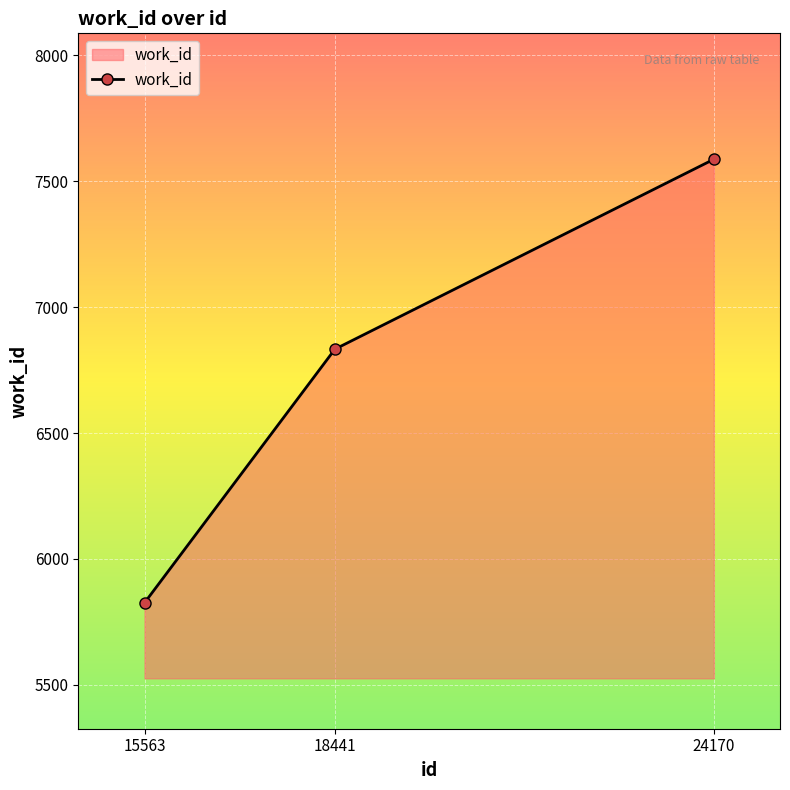

Is it true that the value at 18441 is 1917?

False